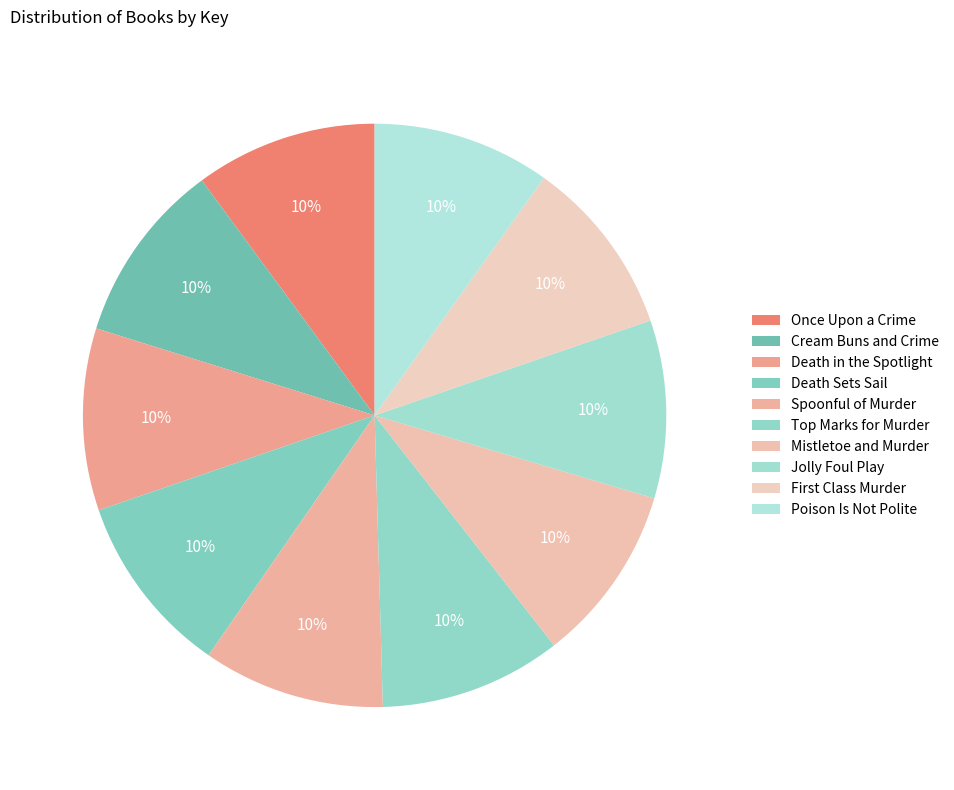

What percentage is the Mistletoe and Murder slice, to the nearest percent?

10%